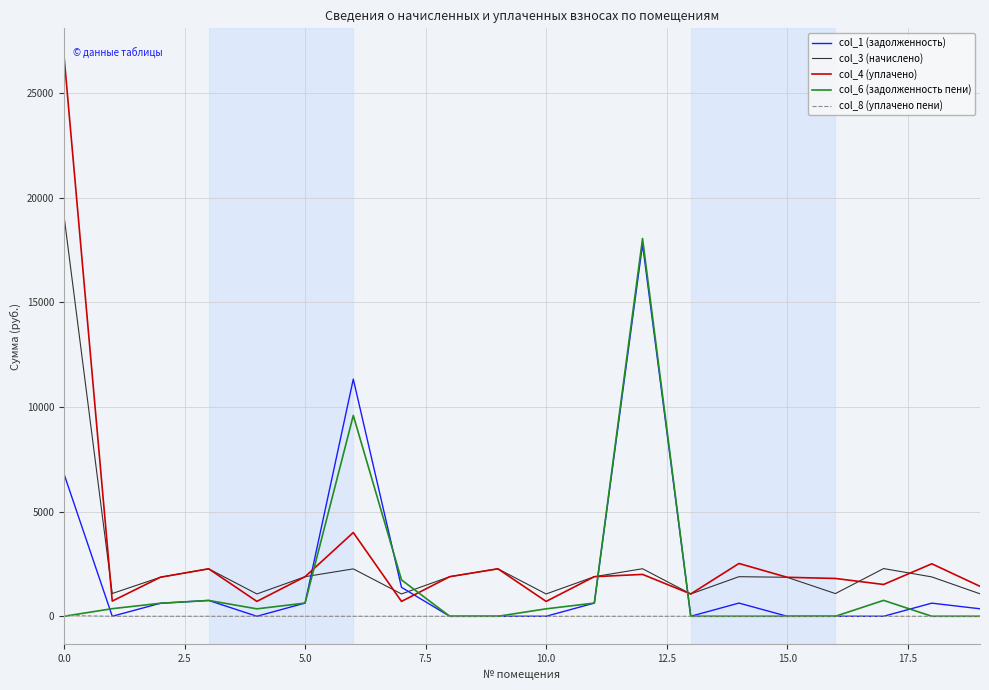

Which series has the largest total across all categories?

col_4 (уплачено)